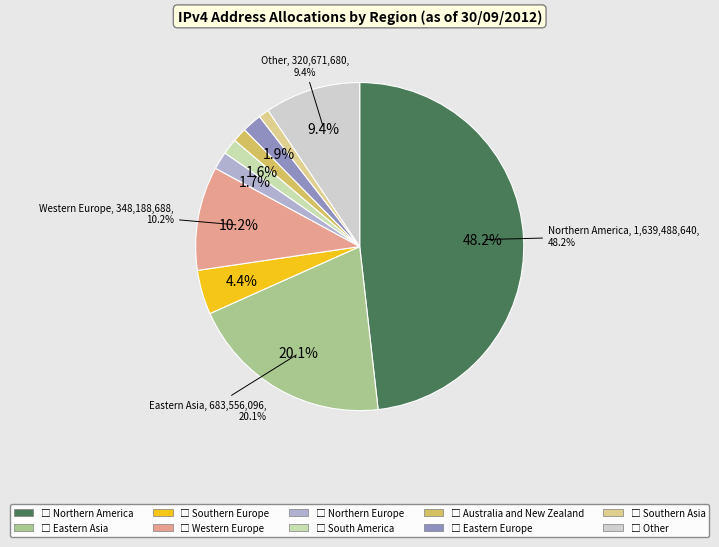

True or false: Western Europe accounts for 10% of the total.

True